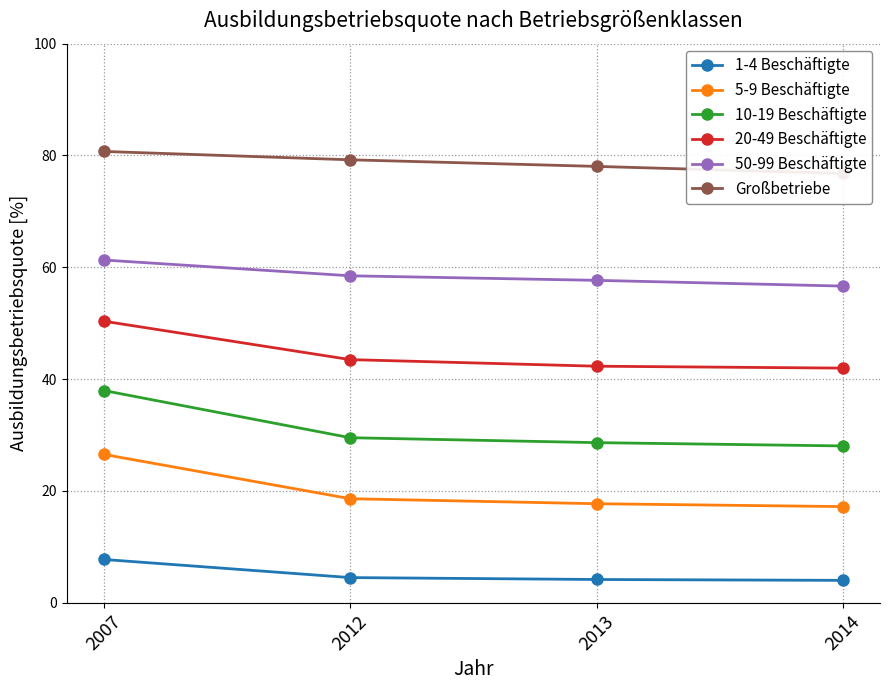

Reading left to right, extract all data points from this chart.

1-4 Beschäftigte: 7.7	4.5	4.2	4.0
5-9 Beschäftigte: 26.5	18.6	17.7	17.2
10-19 Beschäftigte: 38.0	29.5	28.6	28.0
20-49 Beschäftigte: 50.4	43.5	42.3	42.0
50-99 Beschäftigte: 61.3	58.5	57.7	56.6
Großbetriebe: 80.7	79.2	78.0	76.8